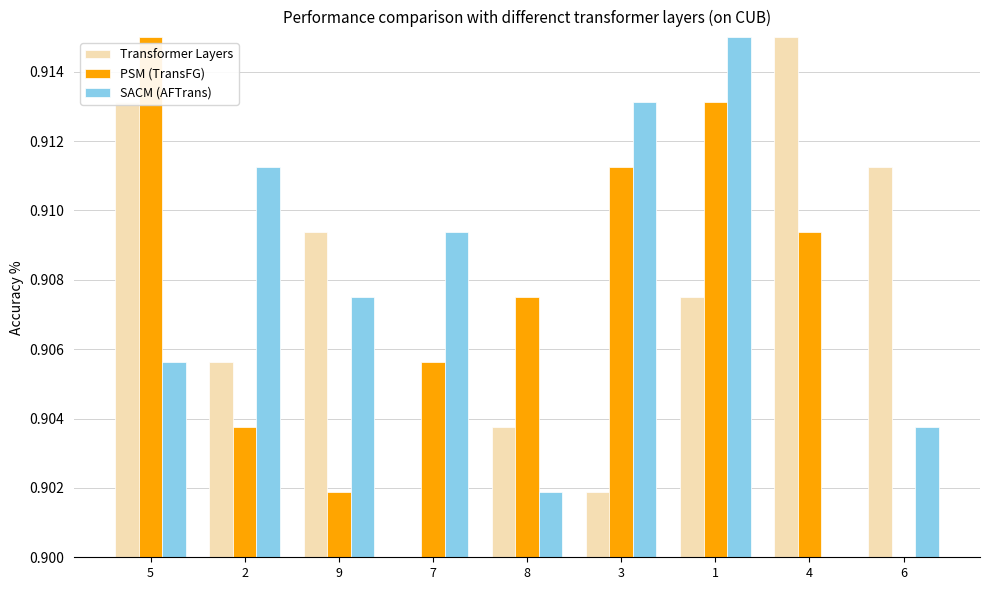

How many series are shown in this chart?

3